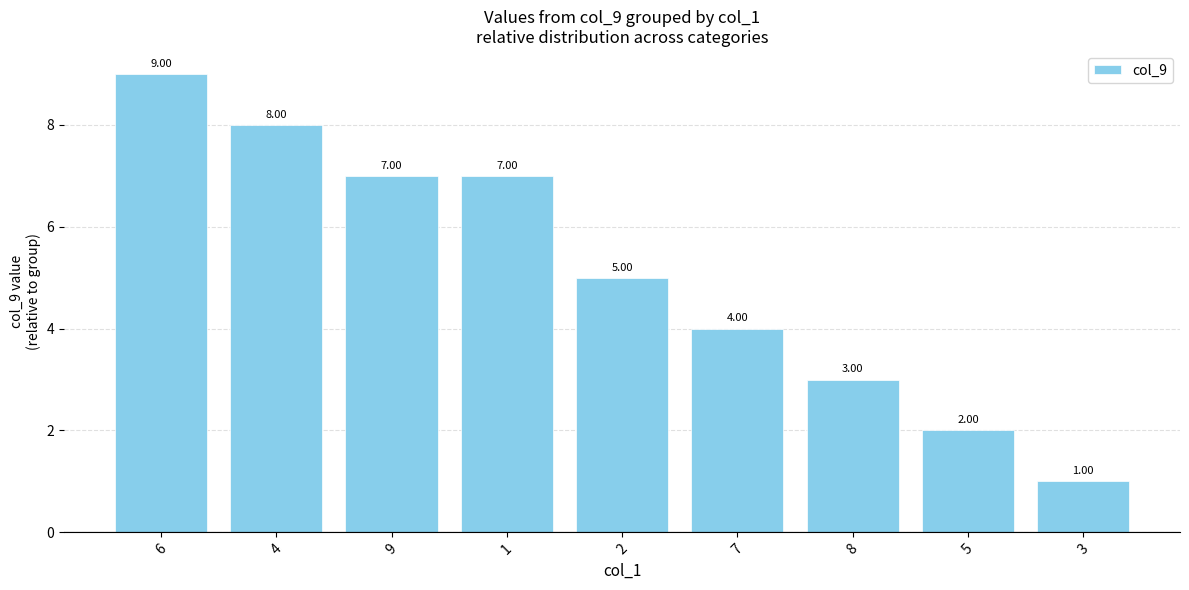

What is the difference between the maximum and minimum values?

8